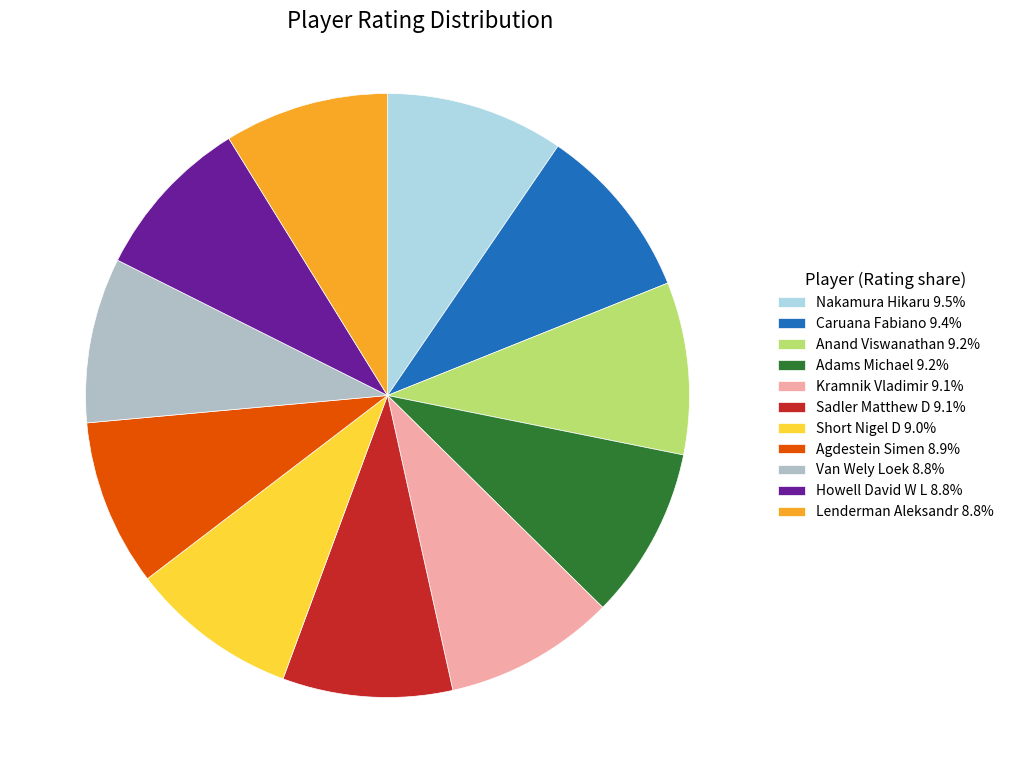

What is the ratio of the value at Kramnik Vladimir 9.1% to the value at Howell David W L 8.8%?

1.0